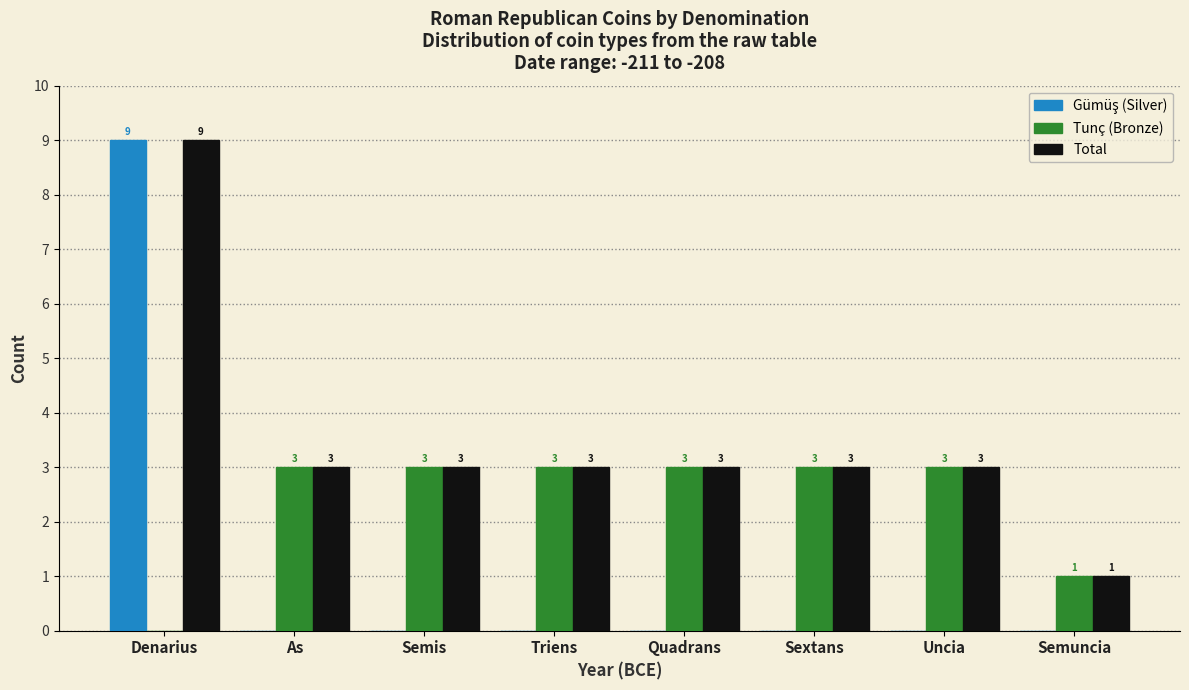

At which category does the chart reach its peak across all series?

Denarius